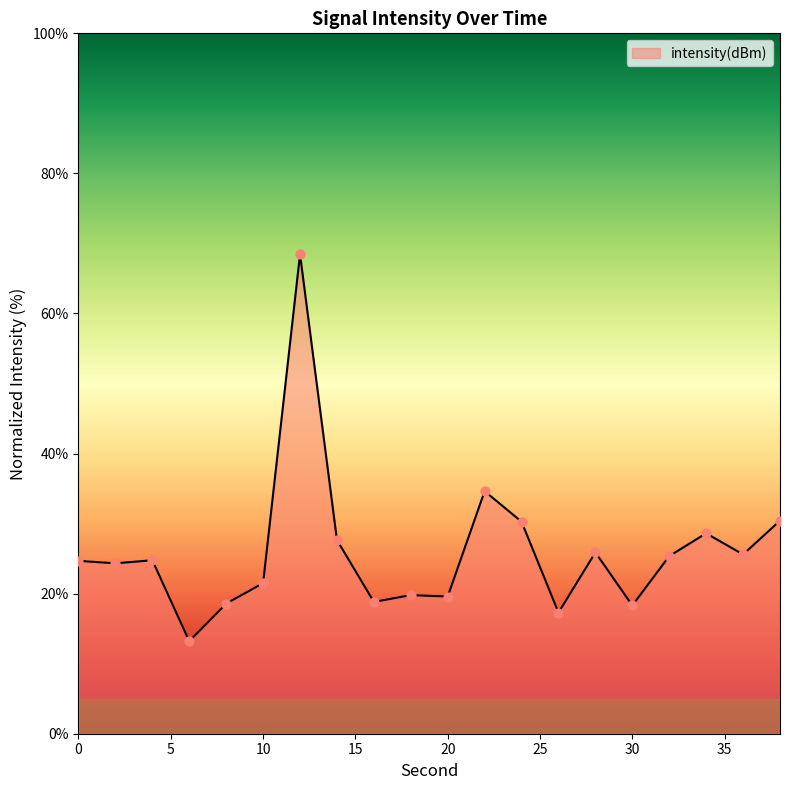

What is the greatest value displayed?

68.4